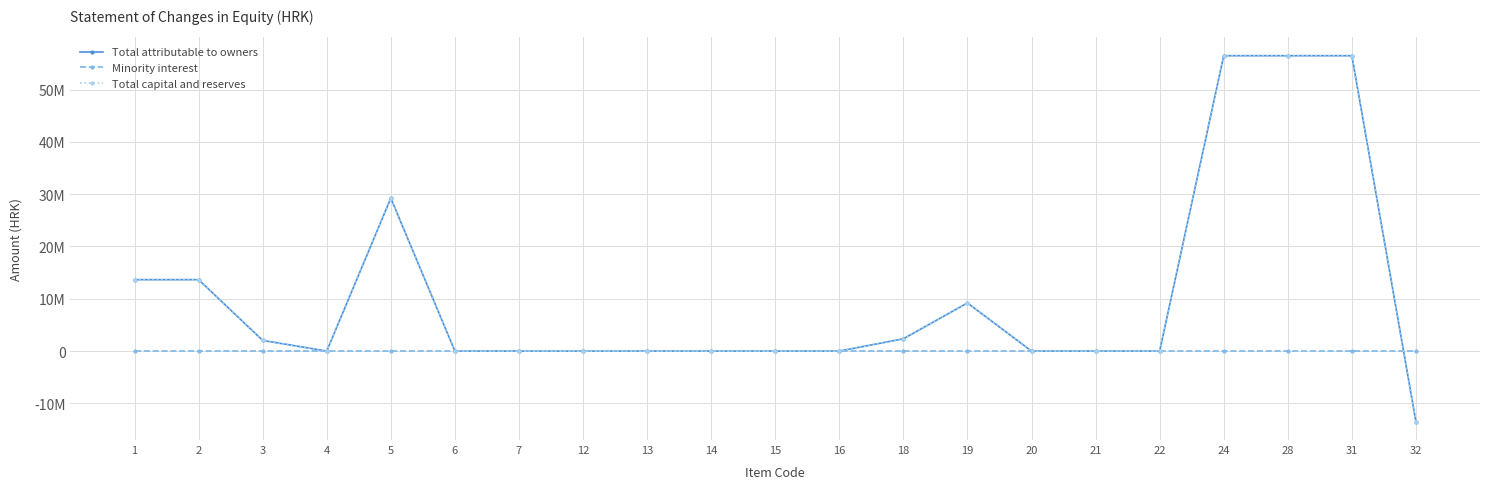

Is this an area chart (filled region under the line)?

No